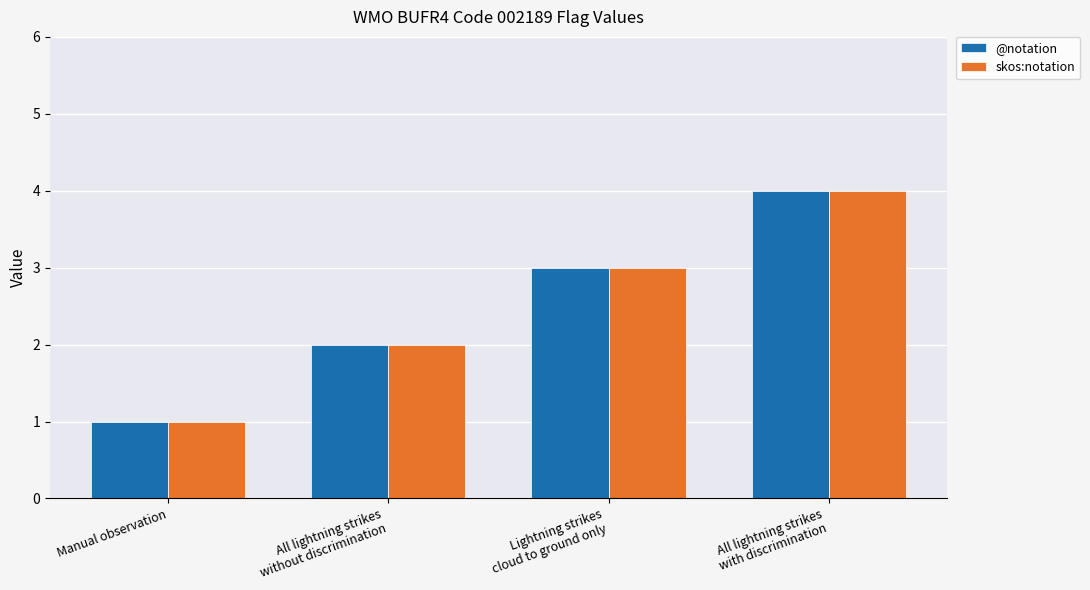

What is the sum of all skos:notation values?

10